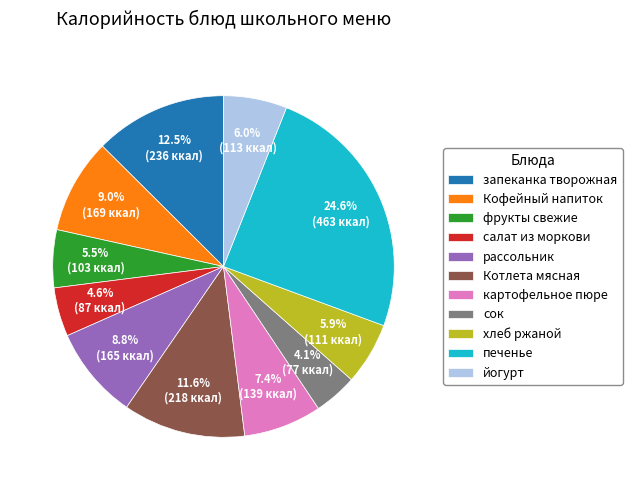

Count the number of slices in the pie.

11